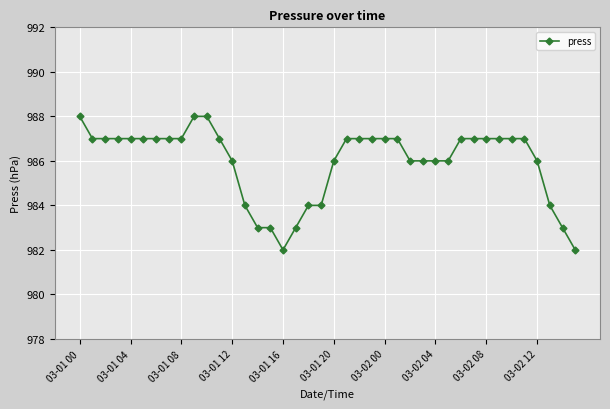

What is the average value?

986